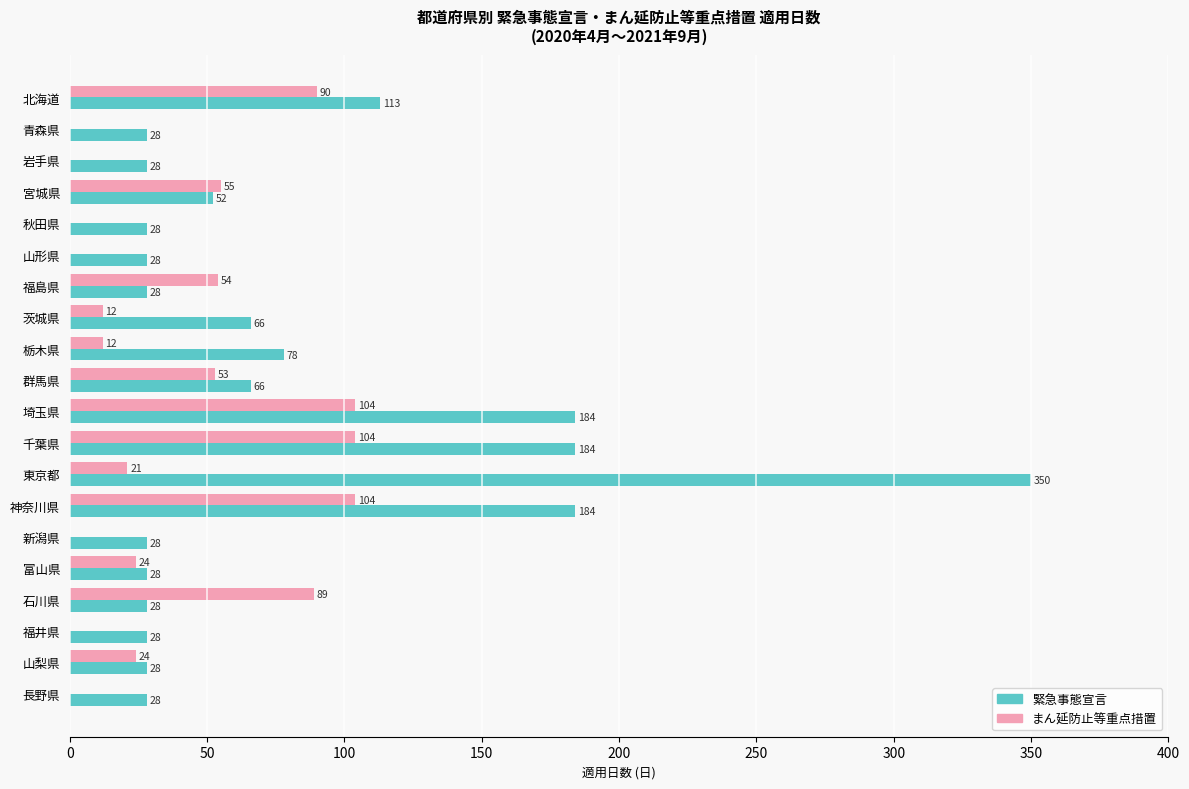

What is the maximum value shown in the chart?

350